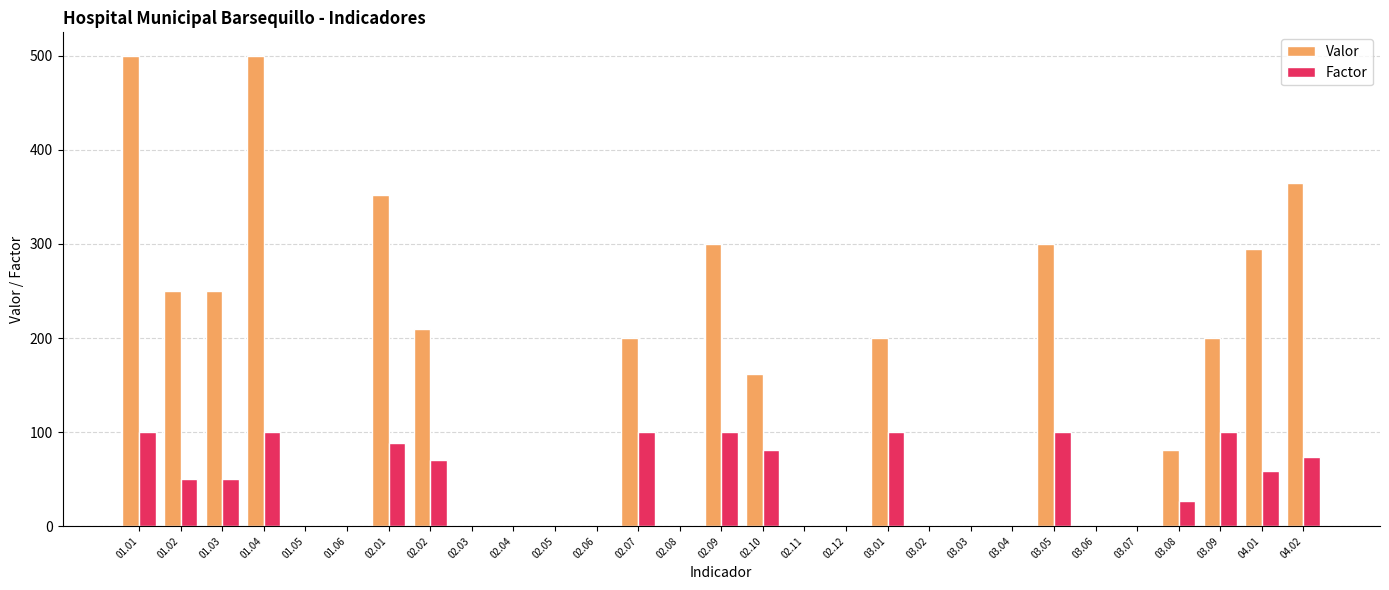

What is the maximum value for Factor?

100